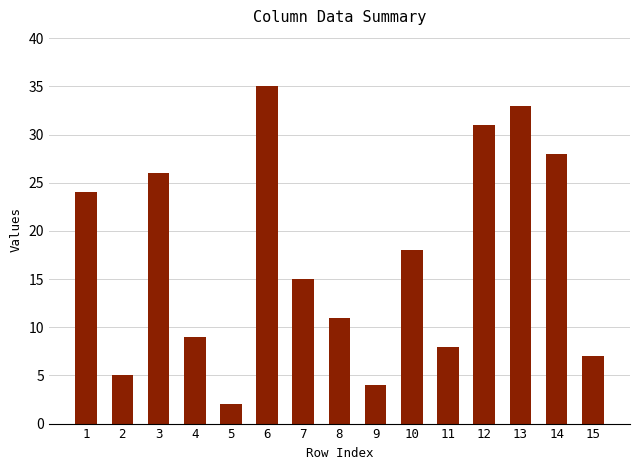

Reading left to right, what are all the values shown in this chart?

24	5	26	9	2	35	15	11	4	18	8	31	33	28	7